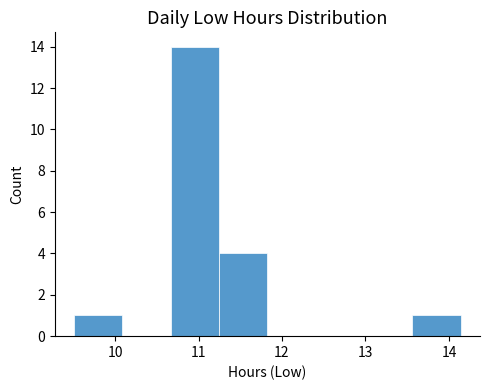

Reading left to right, transcribe this chart: for each bar, give the range it covers on the x-axis and its height. Neither the bar edges nor the heights are printed on the chart, so give them approximately, as read against the axes.

9.5 to 10.1: 1
10.1 to 10.7: 0
10.7 to 11.2: 14
11.2 to 11.8: 4
11.8 to 12.4: 0
12.4 to 13.0: 0
13.0 to 13.6: 0
13.6 to 14.1: 1